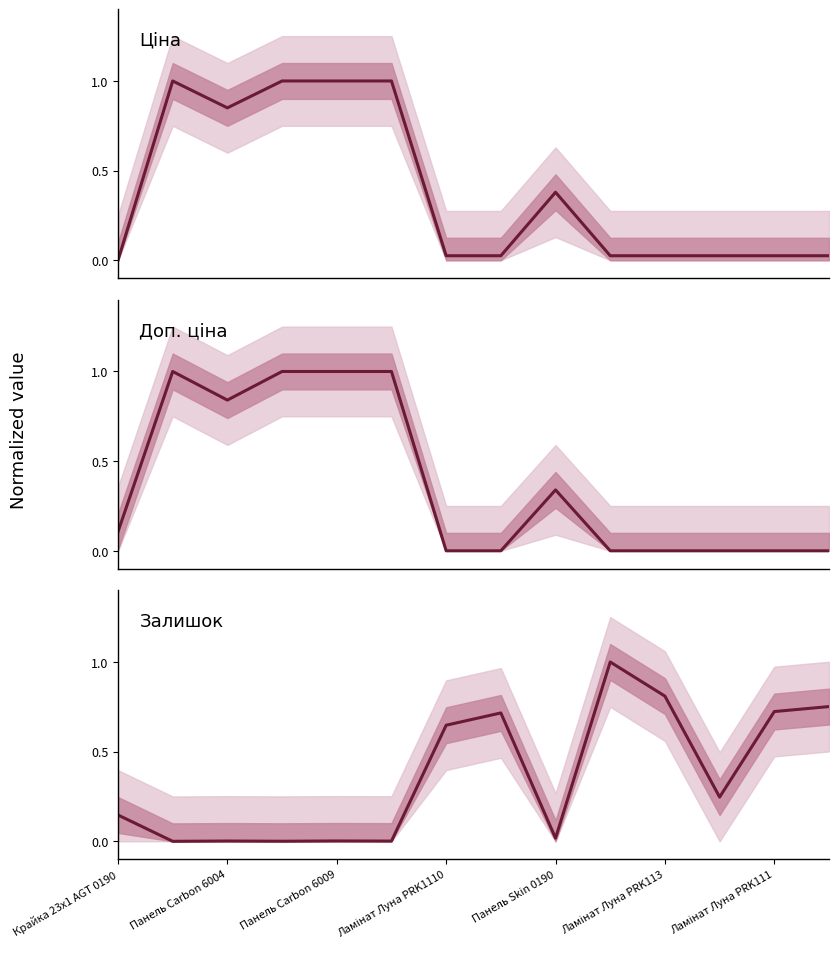

What is the total value across all series at 11?

0.3